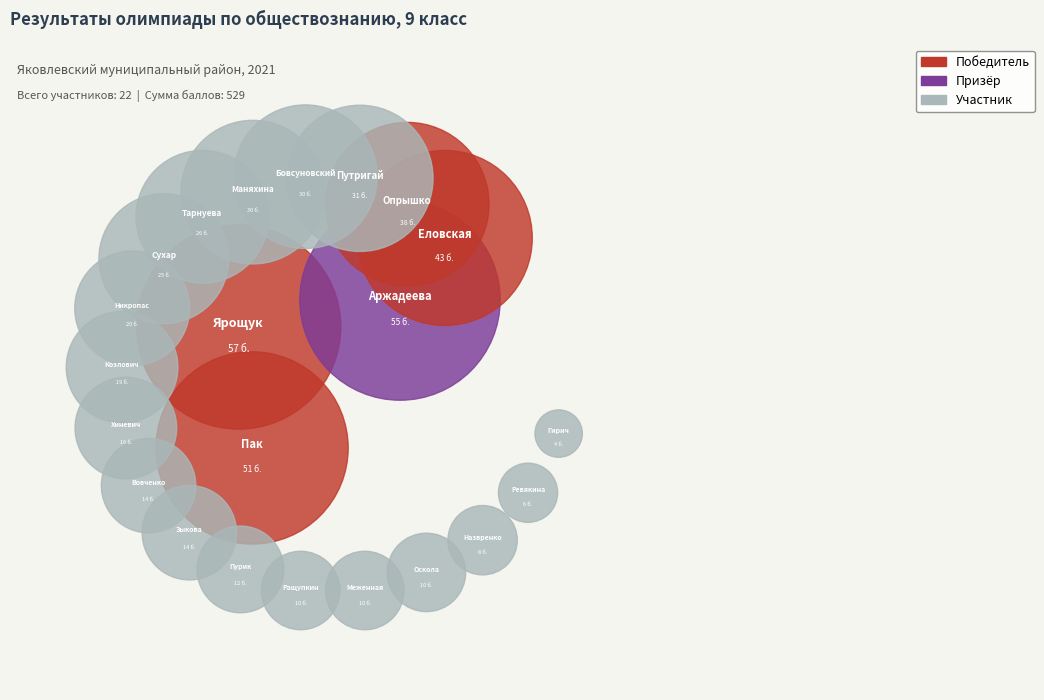

Combined, what portion of the pie is Назвренко and Хиневич?

4.5%